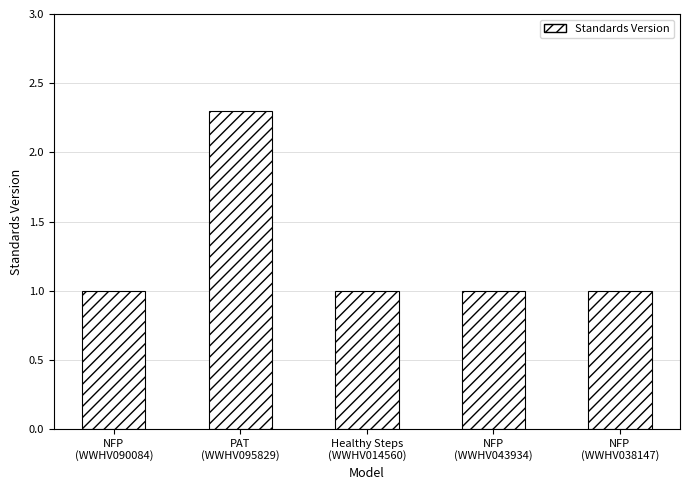

What is the difference between the maximum and second lowest values?

1.3